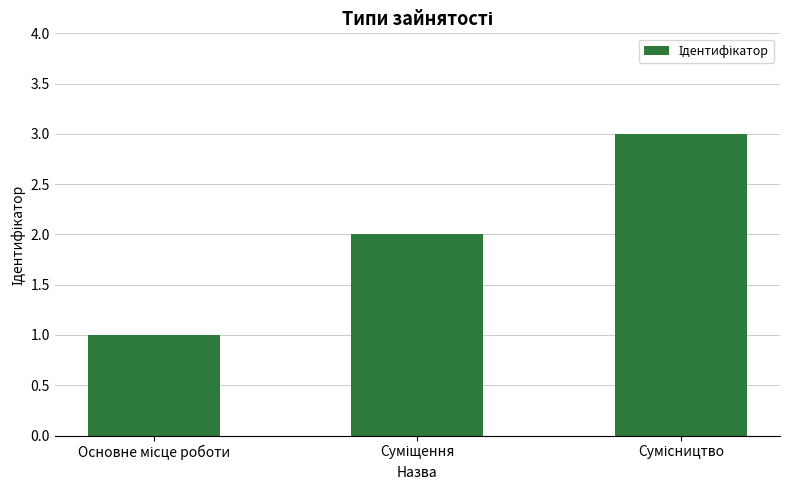

How many data points are less than 2?

1